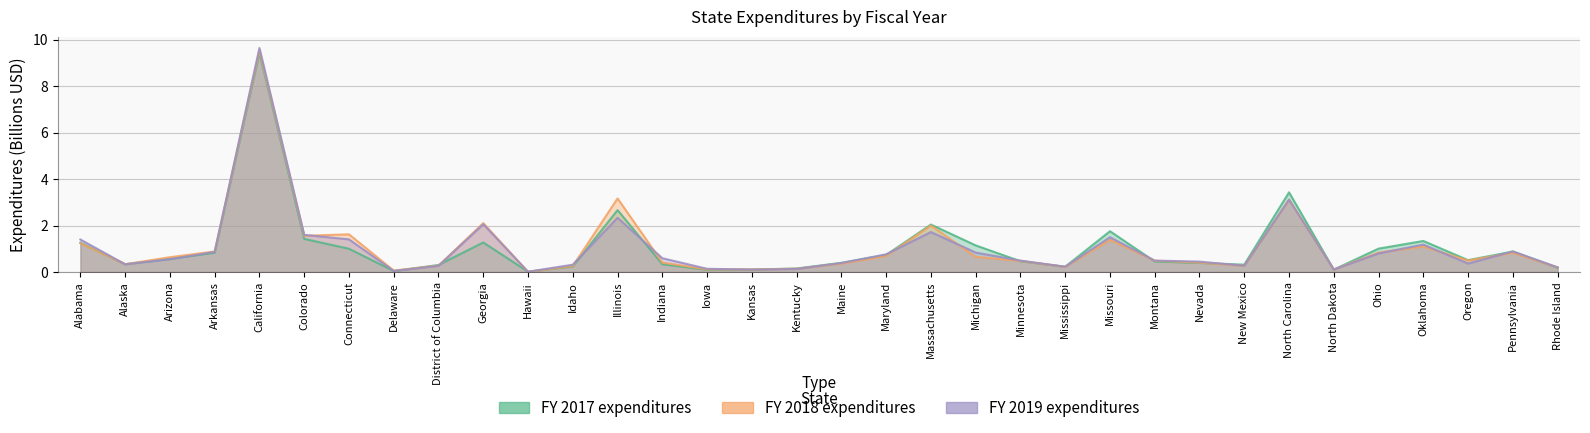

What is the sum of the FY 2017 expenditures values at Idaho and District of Columbia?

0.5